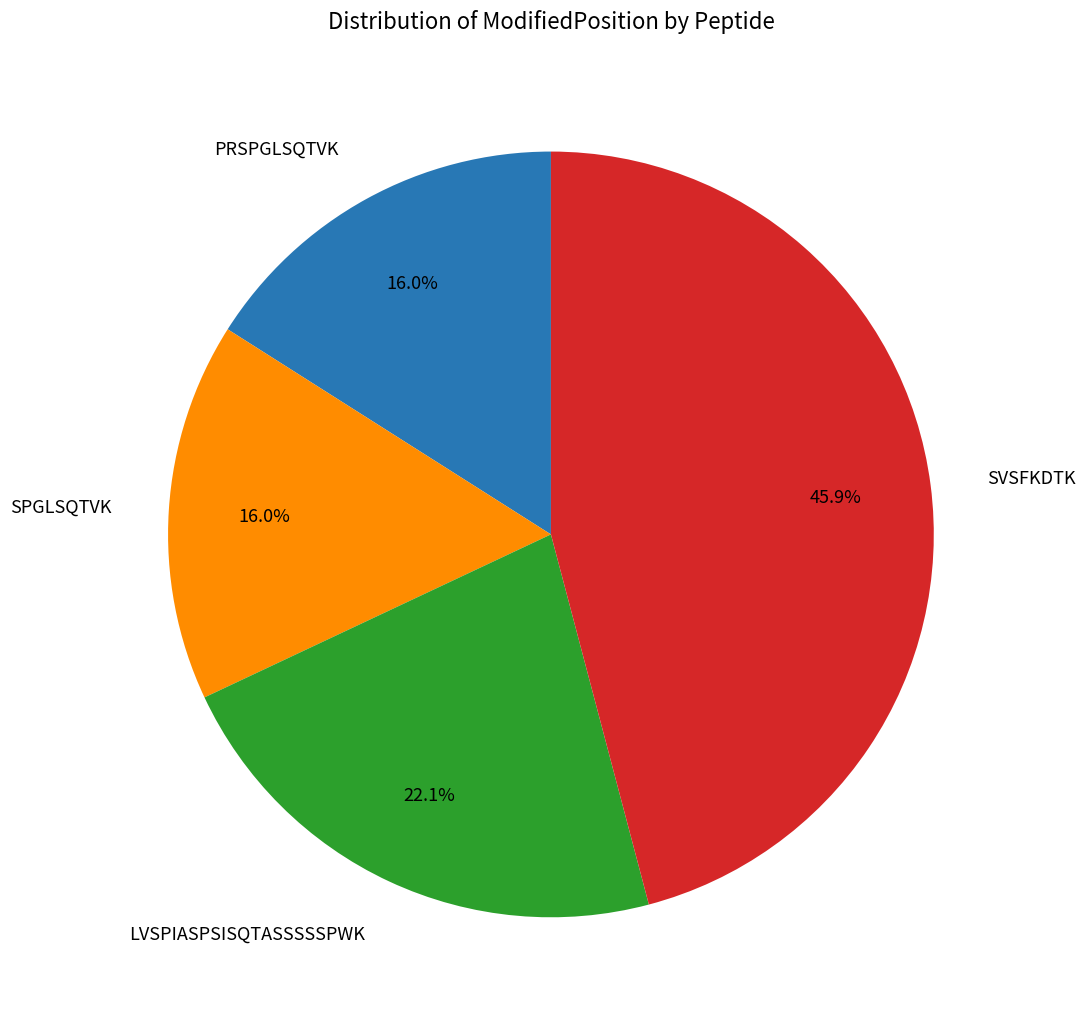

What is the largest slice in the pie chart?

SVSFKDTK